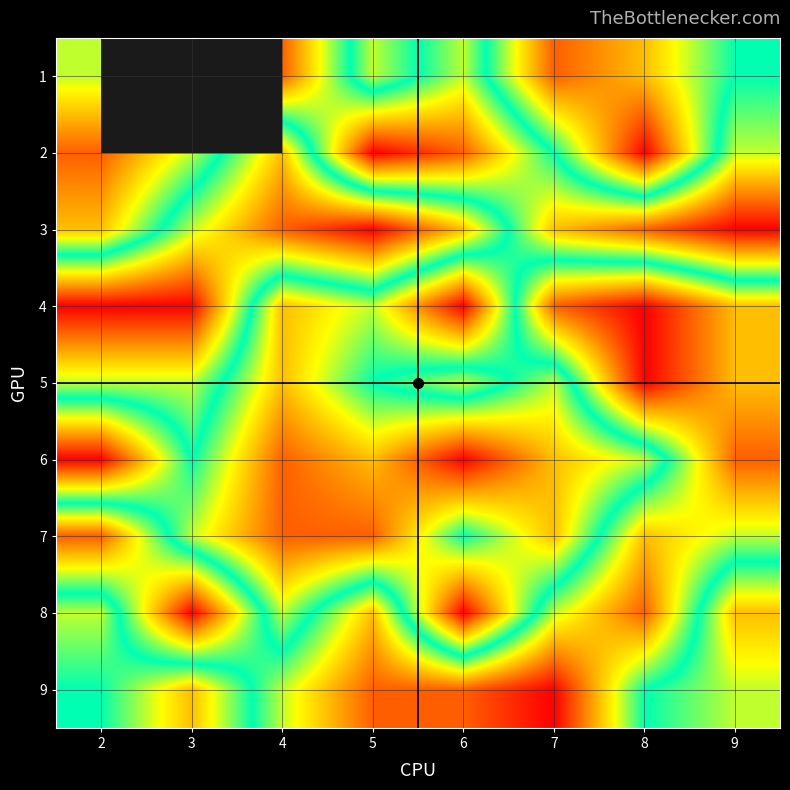

List the series in order of their peak value, highest first.

2, 3, 4, 5, 8, 9, 1, 6, 7